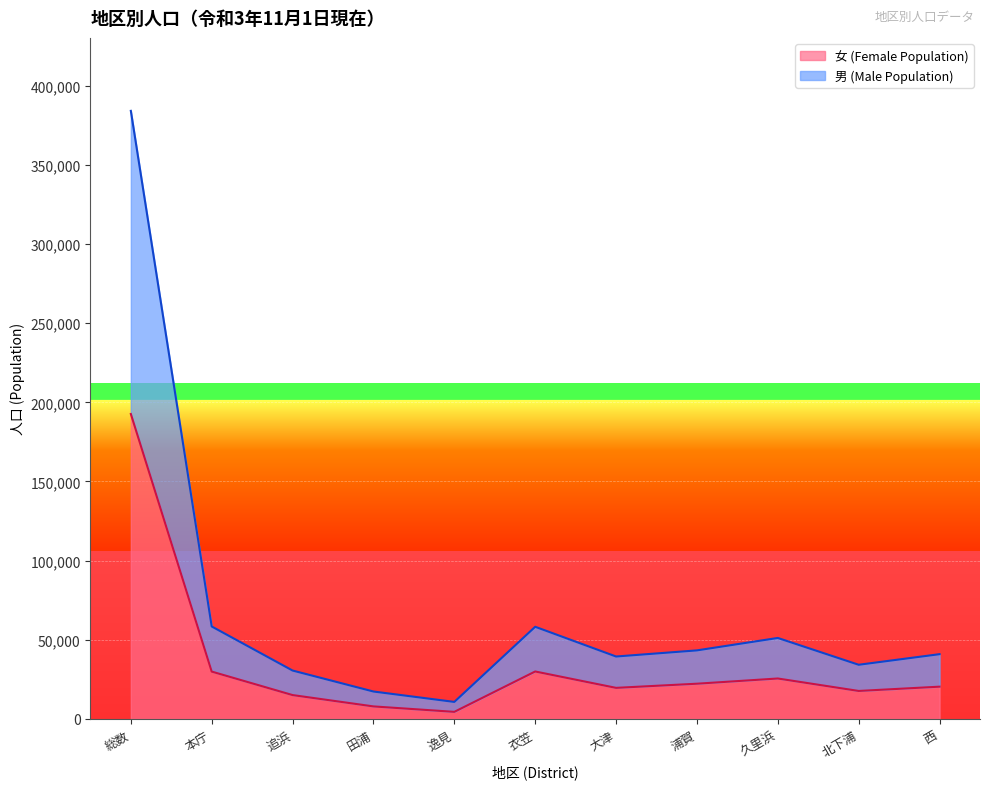

What is the difference between the highest and lowest values at 追浜?

15502